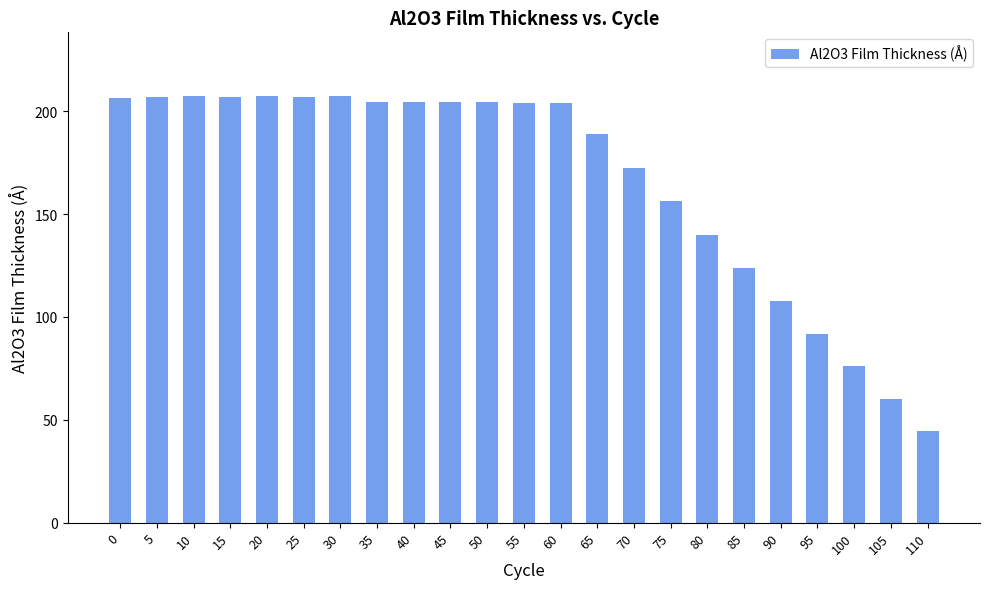

The value at 60 is 114.4. True or false?

False